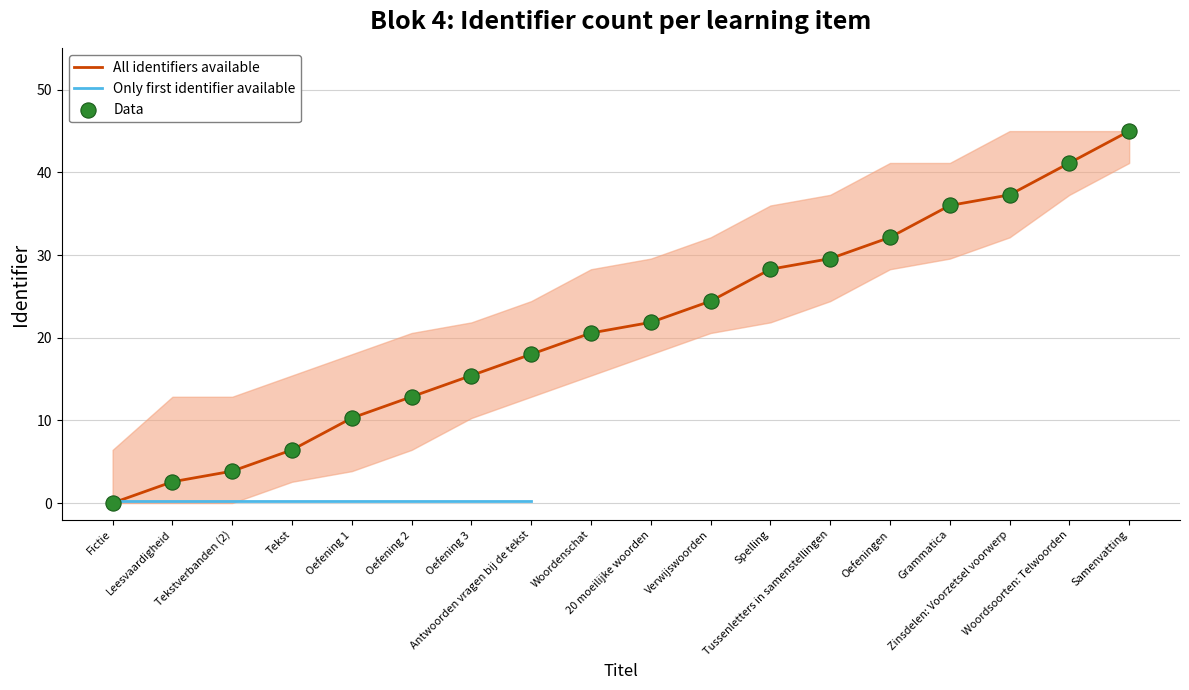

At how many categories does at least one series exceed 34?

4